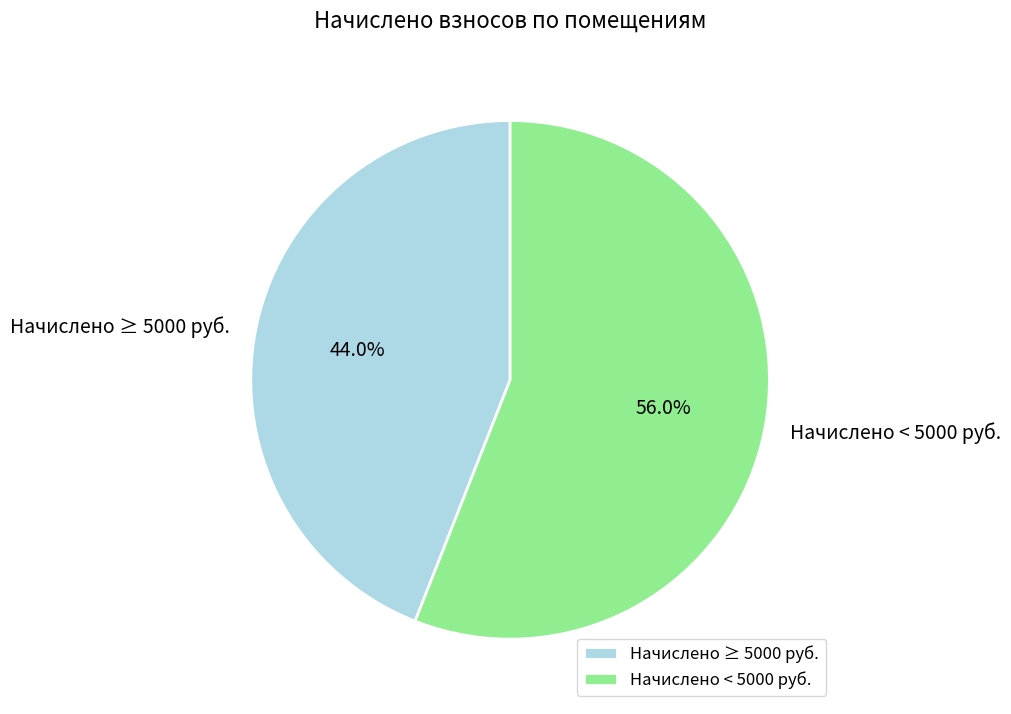

Count the number of slices in the pie.

2